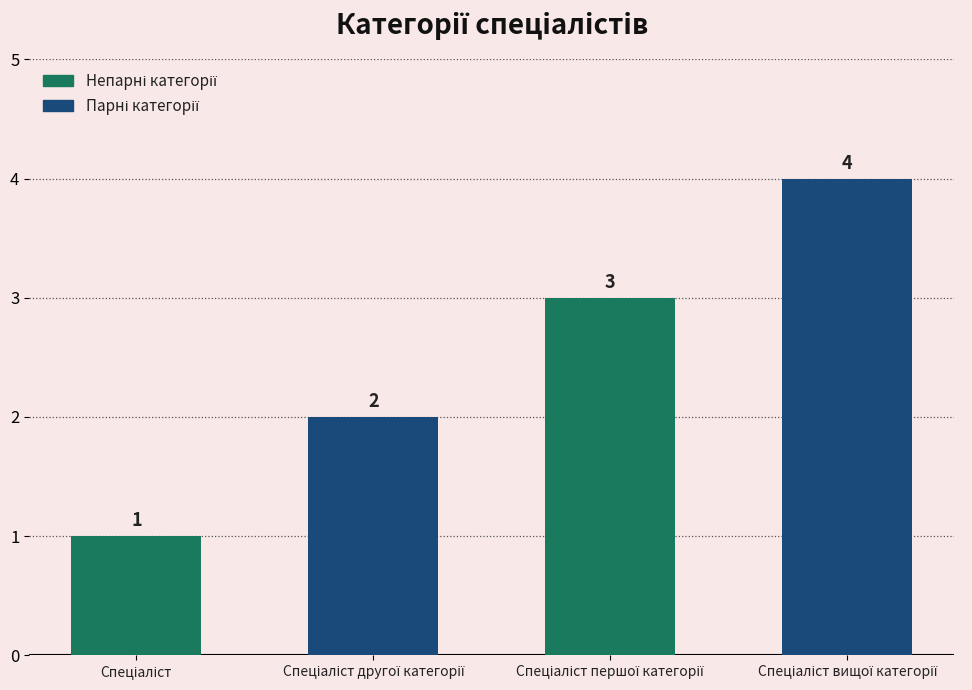

Count the values in the range 2 to 4.

3